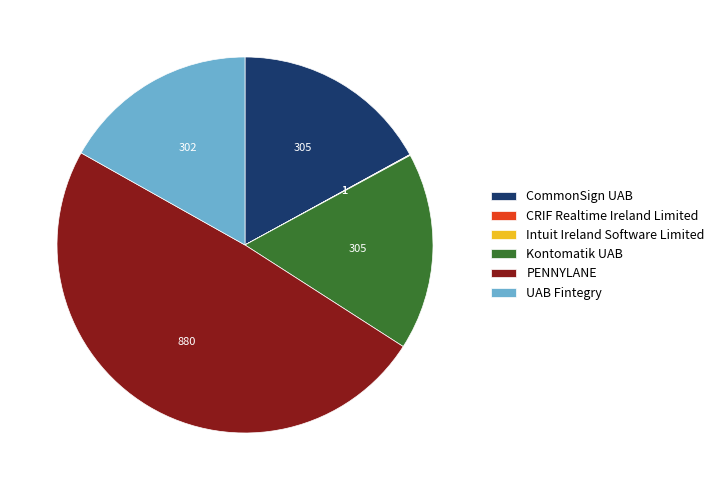

The Kontomatik UAB slice represents 9% of the pie. True or false?

False